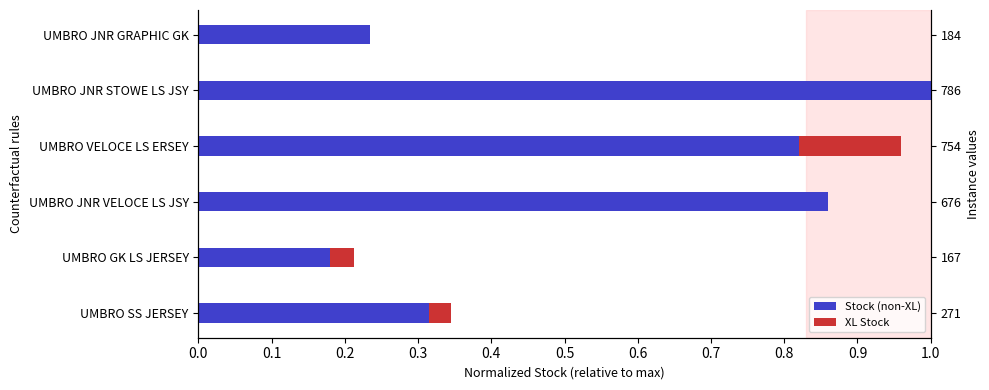

How many bars are there in total?

12